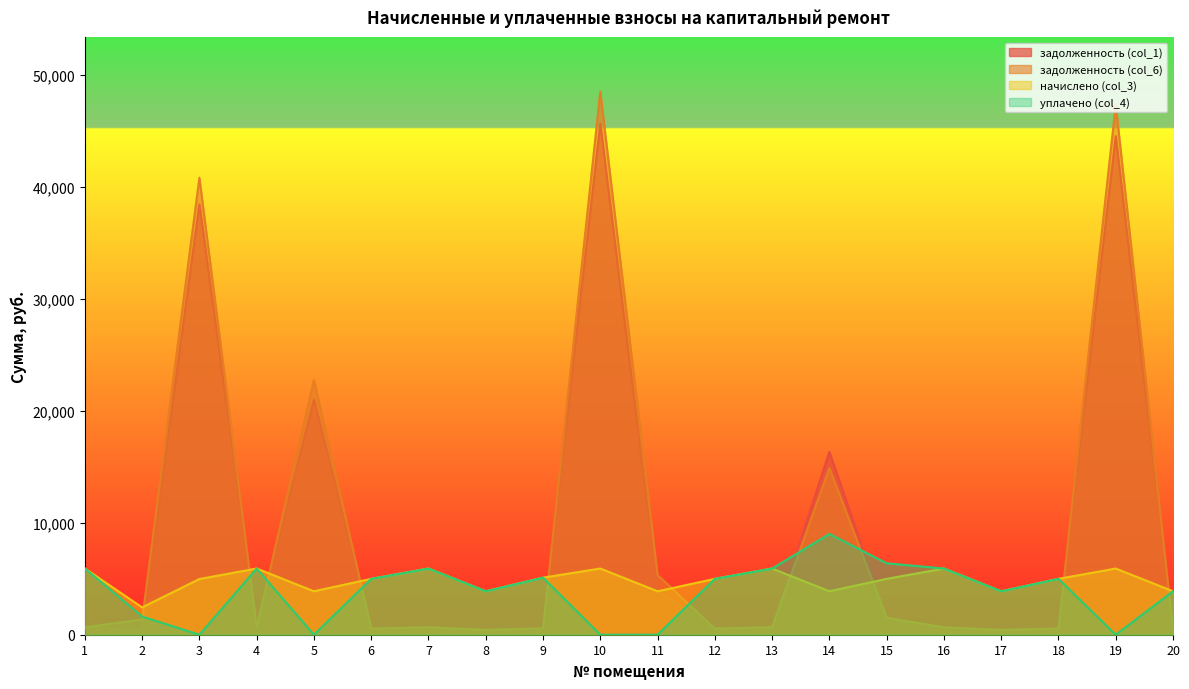

How many values in the задолженность (col_6) series are below 656?

7